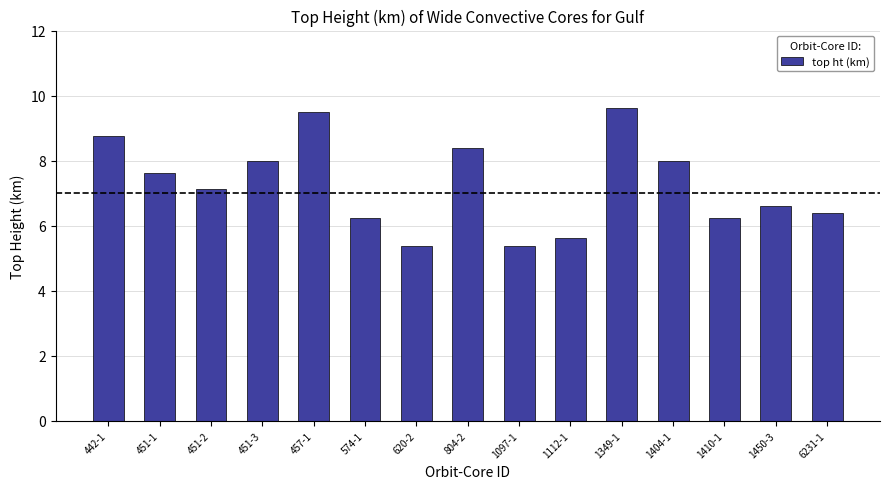

What is the label of the 13th bar from the right?

451-2